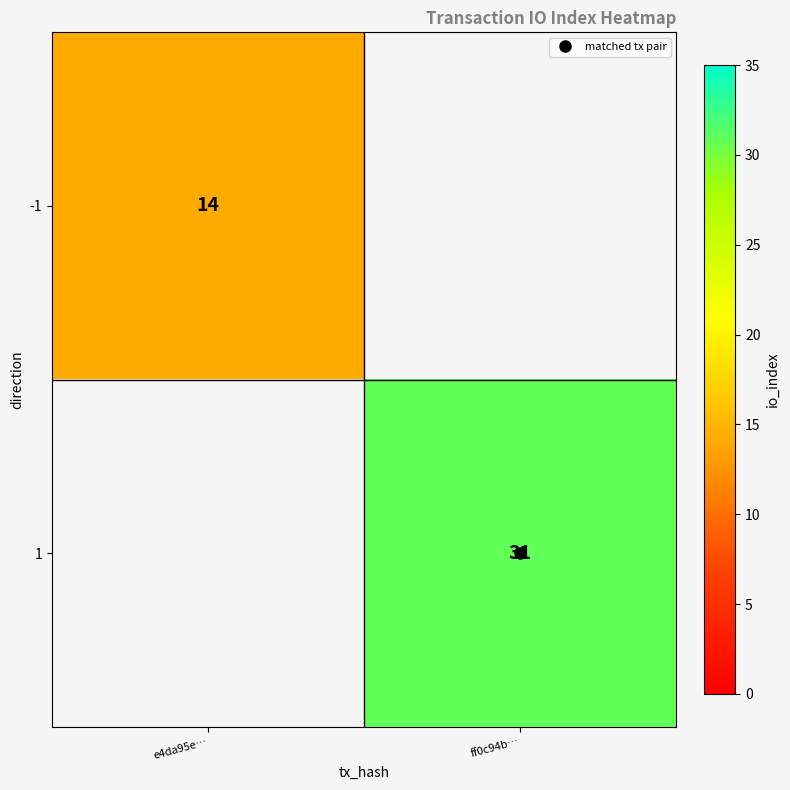

List the labels in order of -1 value, smallest first.

e4da95e…, ff0c94b…